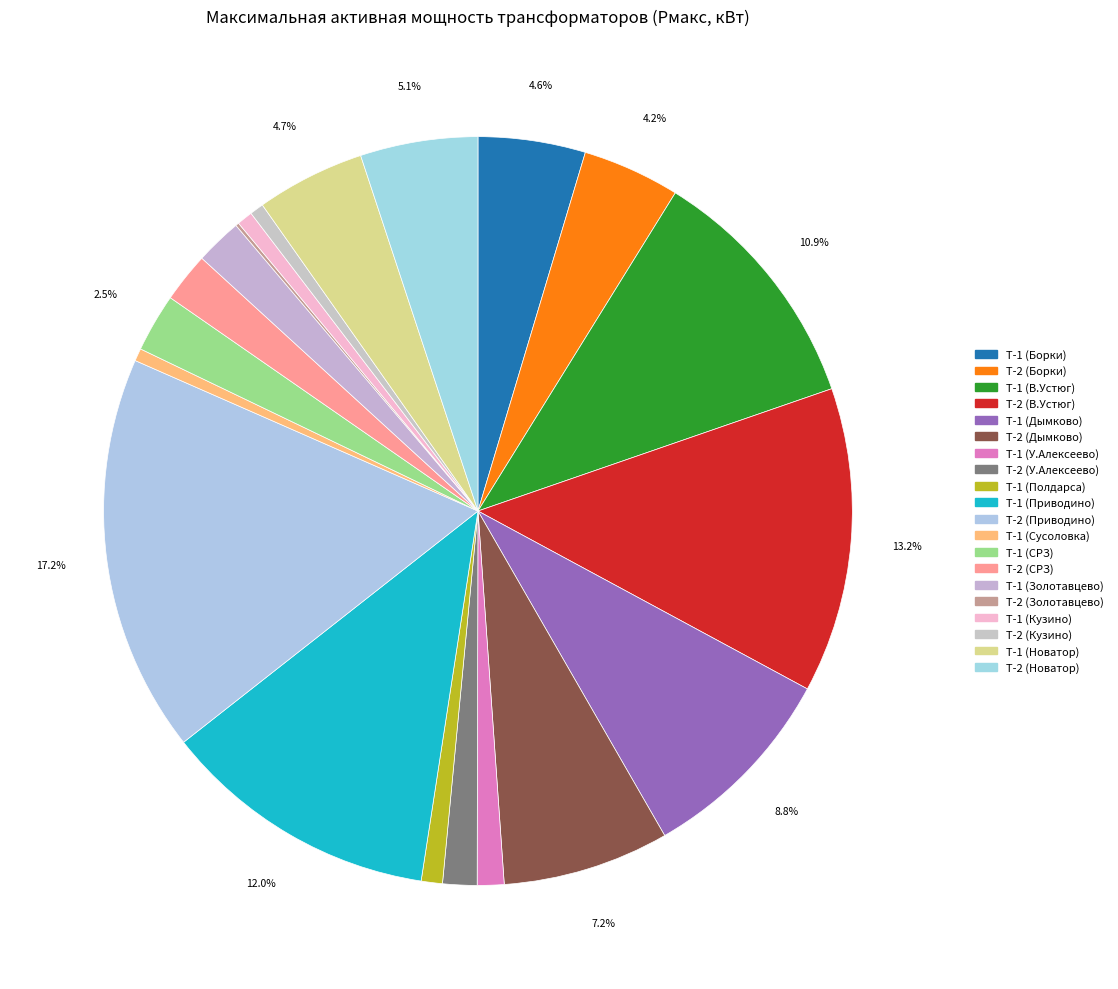

True or false: Т-1 (Новатор) accounts for 1% of the total.

False